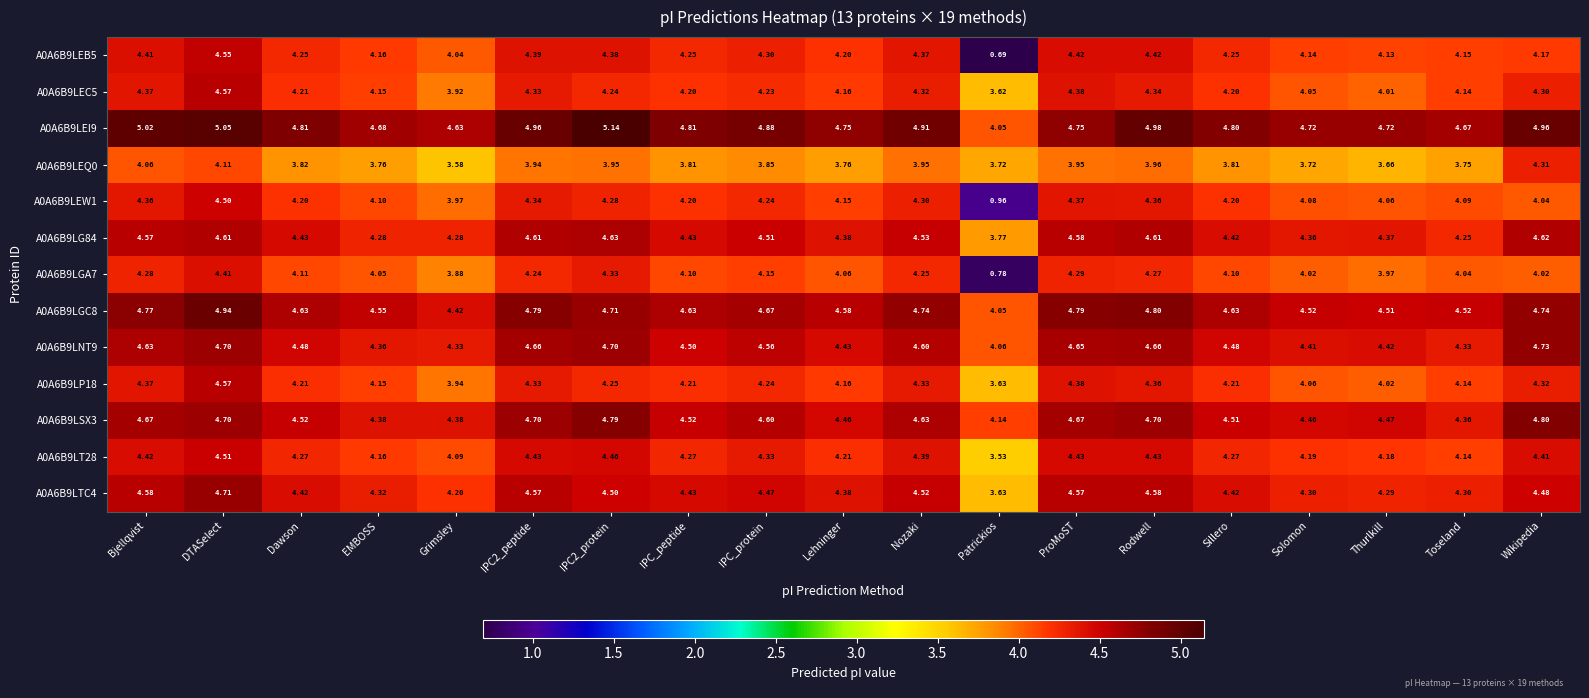

Which category has the lowest value across all series?

Patrickios